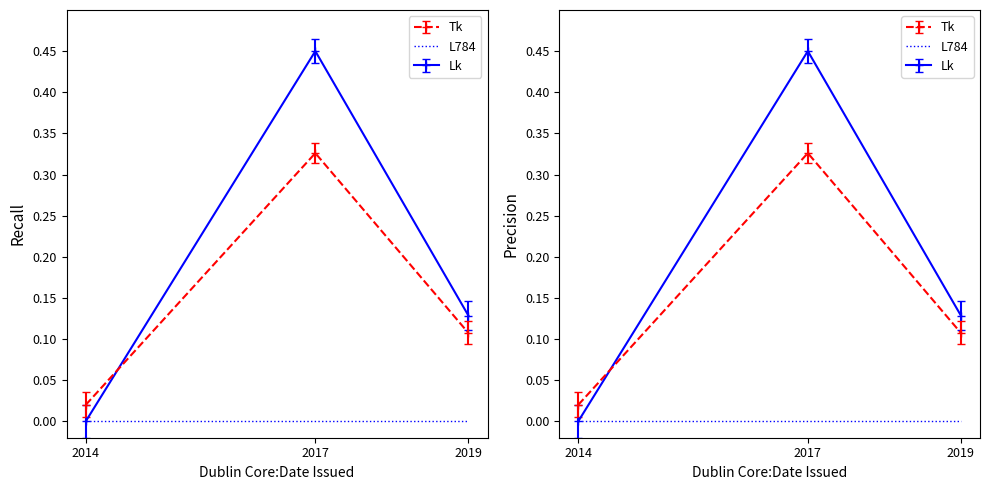

How many values are between 0 and 1?

3